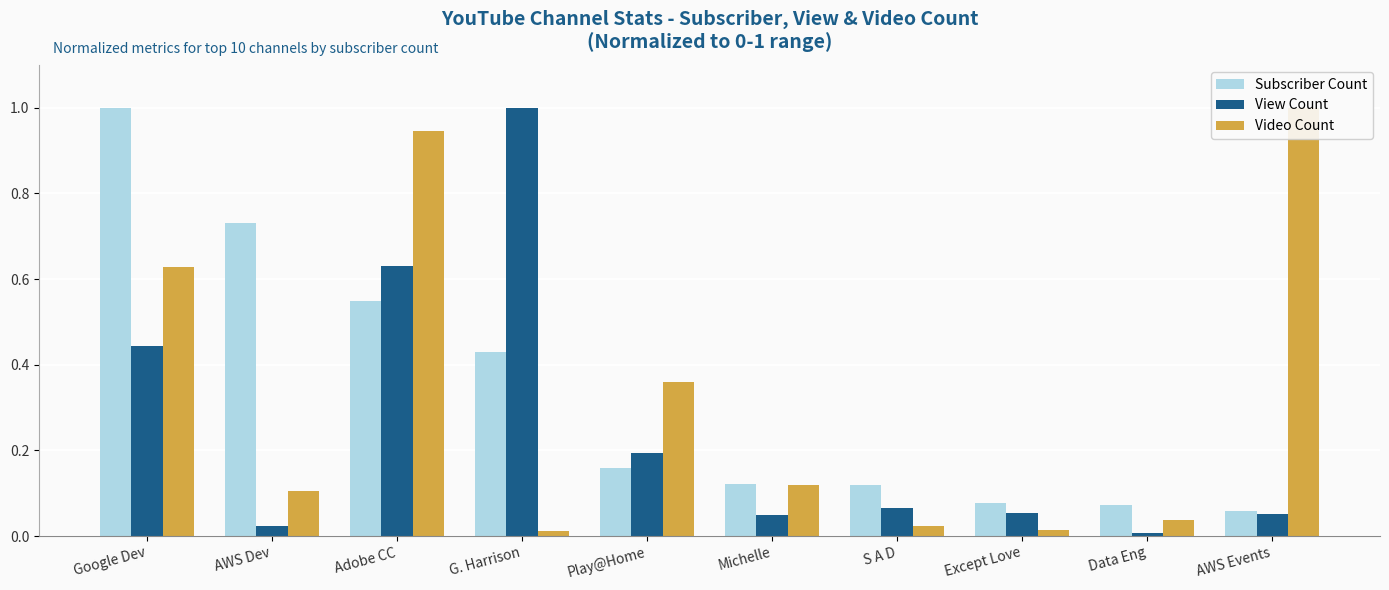

Is it true that Video Count equals 0.0 at S A D?

False